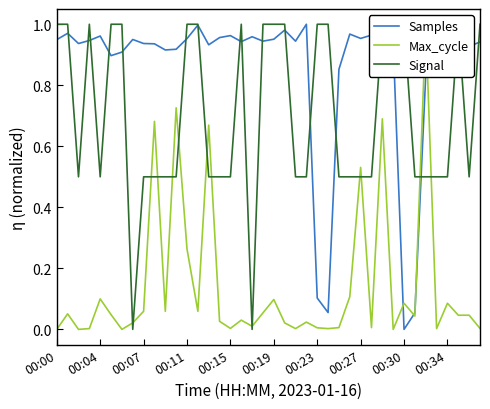

What is the difference between the Samples values at 21 and 33?

0.9